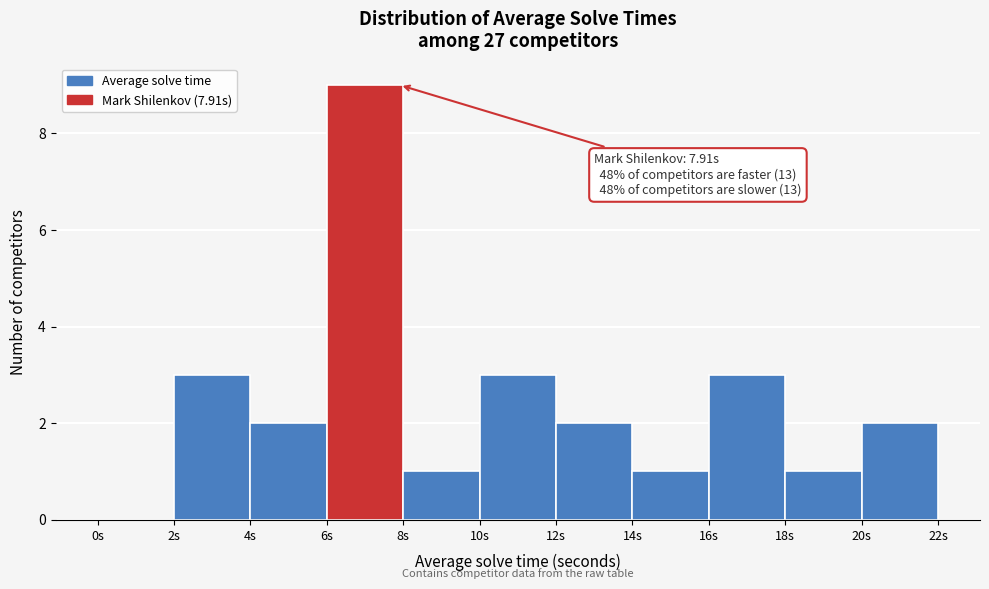

Over which range of the x-axis is the bar tallest?

6 to 8